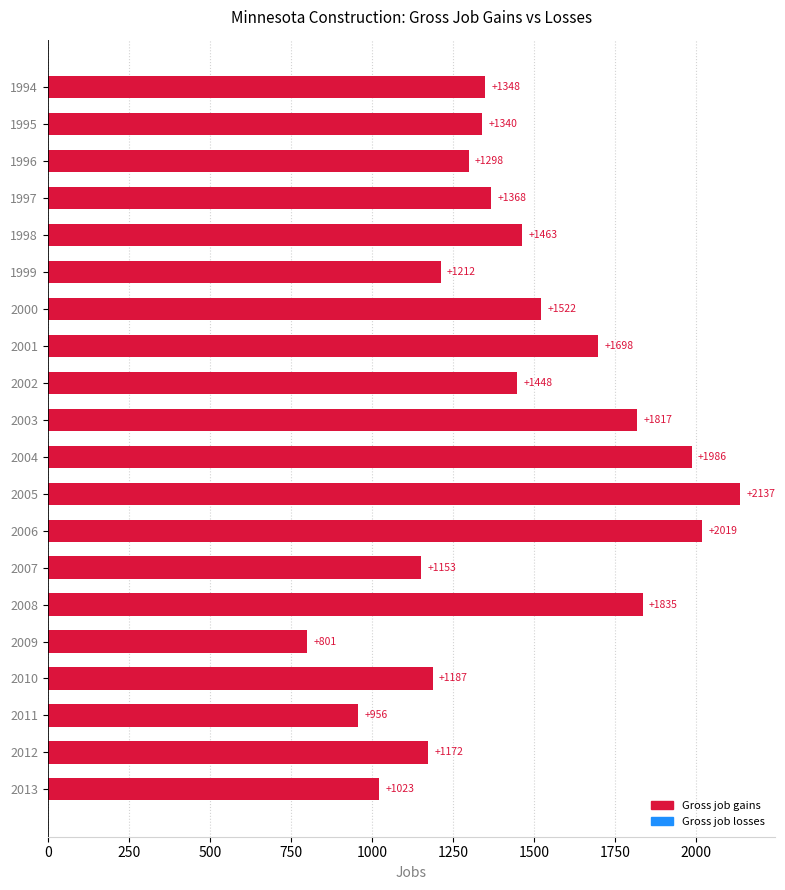

Where is the data nearest to the value 1469?

1998